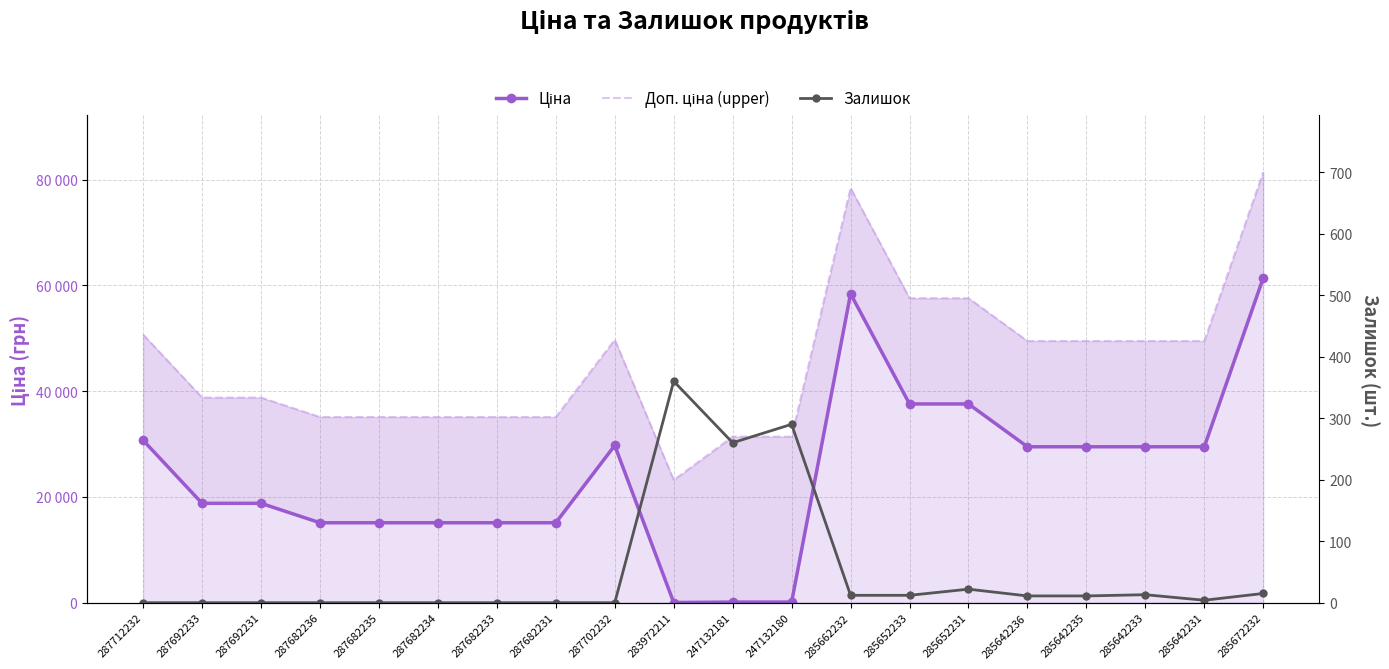

What is the value of the Ціна point at the 12th from the left?

114.1